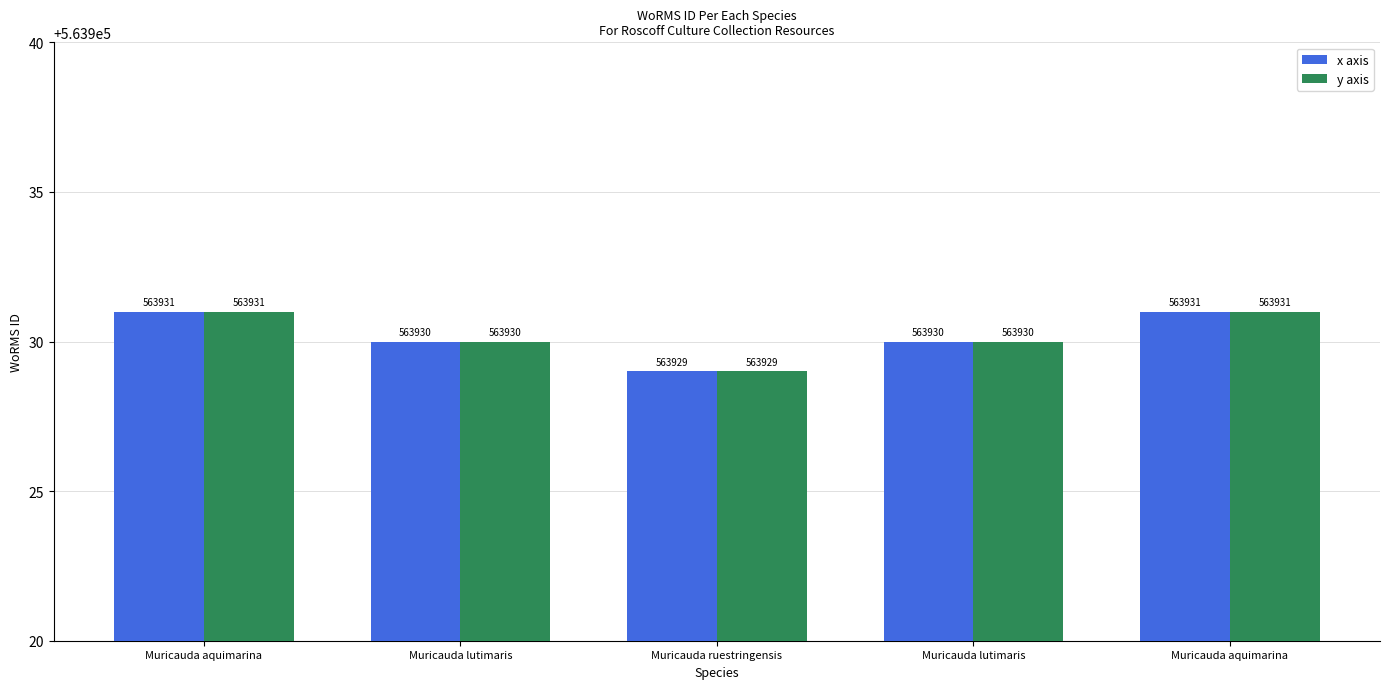

Reading left to right, list all the values displayed in this chart.

x axis: 563931	563930	563929	563930	563931
y axis: 563931	563930	563929	563930	563931